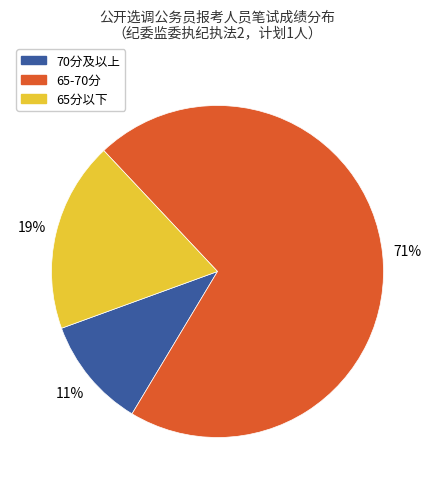

Which has a higher value, 65分以下 or 70分及以上?

65分以下